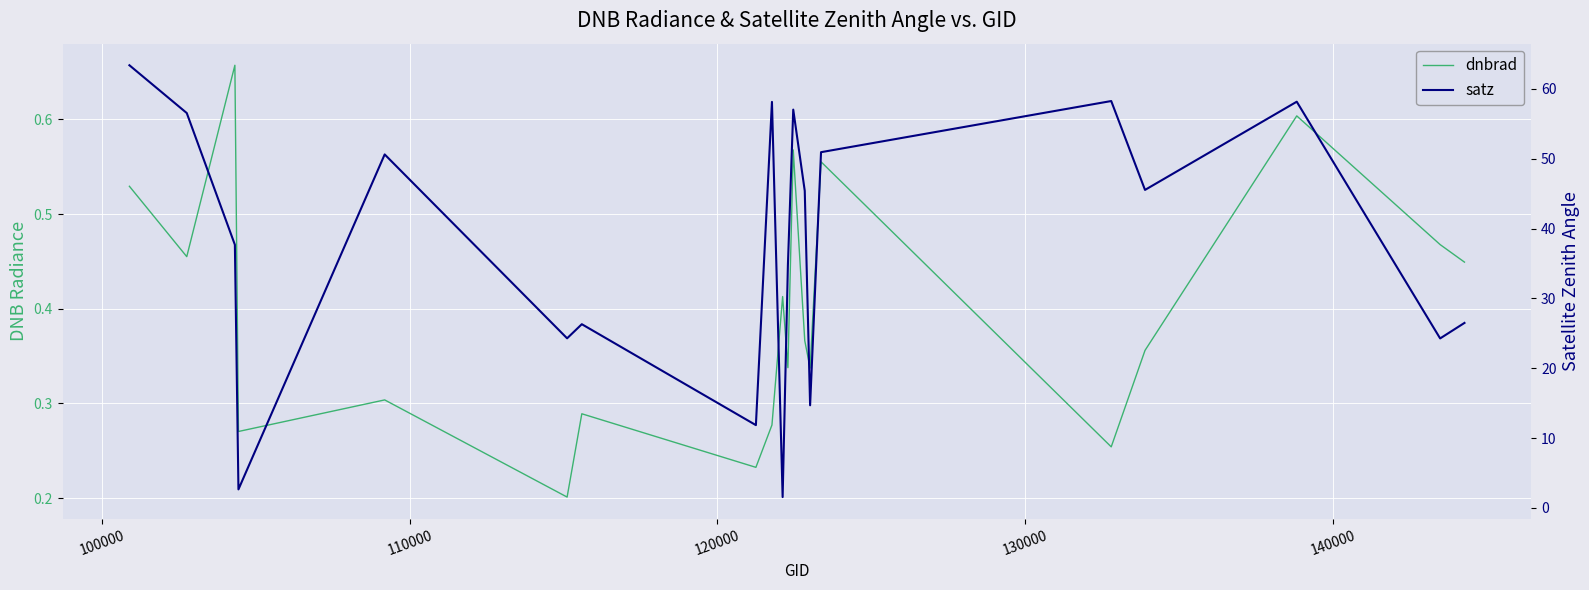

Count the number of categories in the chart.

20